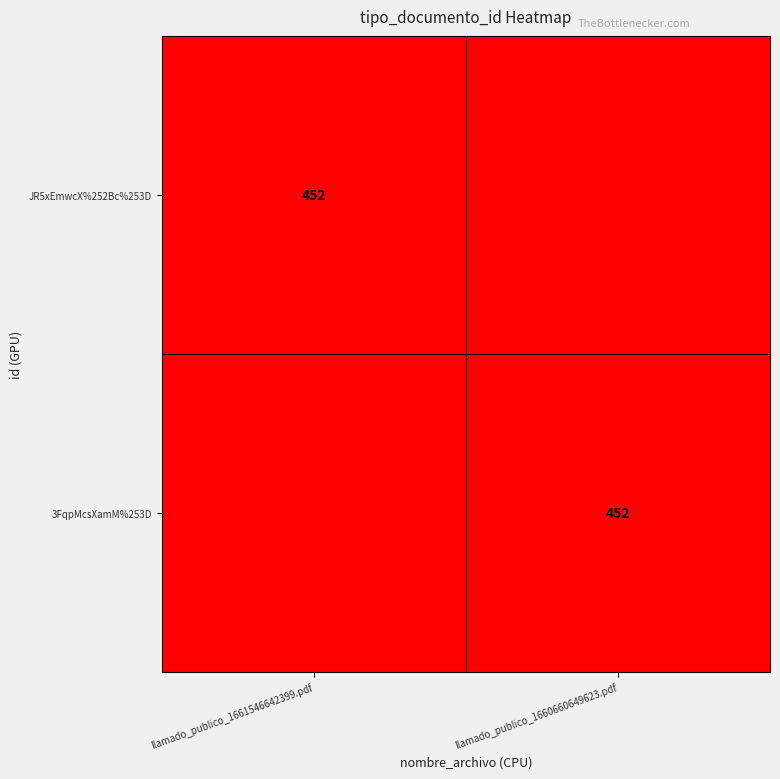

True or false: JR5xEmwcX%252Bc%253D has a value of 215 at llamado_publico_1661546642399.pdf.

False